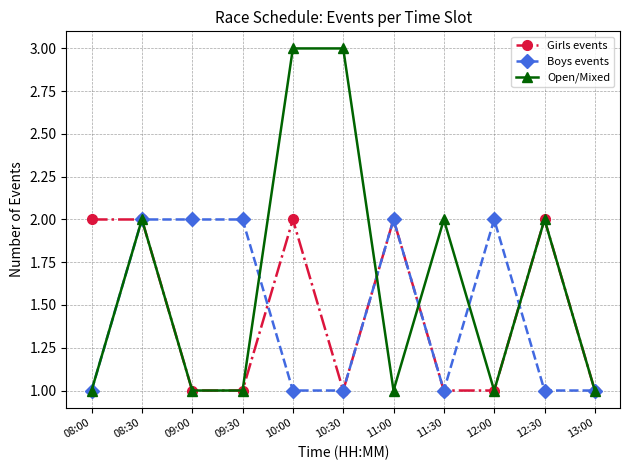

True or false: Girls events and Boys events intersect in this chart.

True